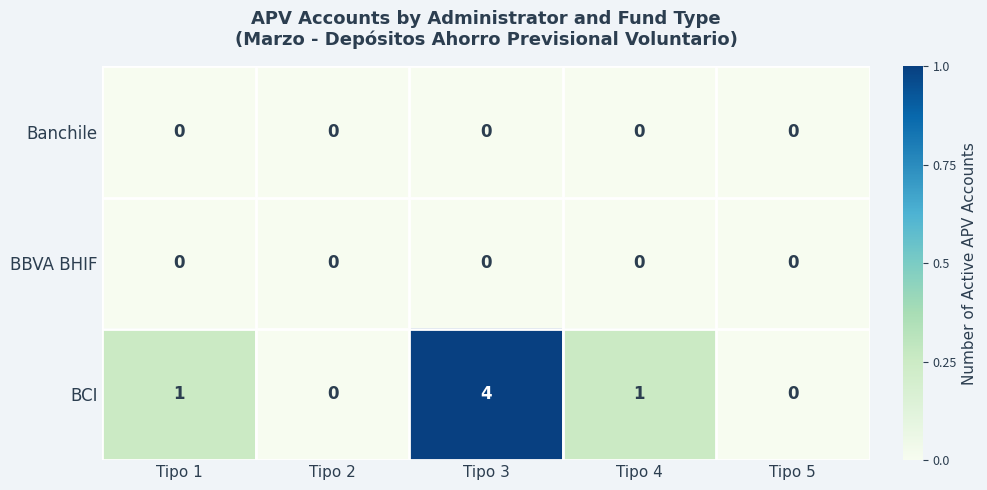

Reading left to right, list all the values displayed in this chart.

Banchile: Tipo 1=0	Tipo 2=0	Tipo 3=0	Tipo 4=0	Tipo 5=0
BBVA BHIF: Tipo 1=0	Tipo 2=0	Tipo 3=0	Tipo 4=0	Tipo 5=0
BCI: Tipo 1=1	Tipo 2=0	Tipo 3=4	Tipo 4=1	Tipo 5=0